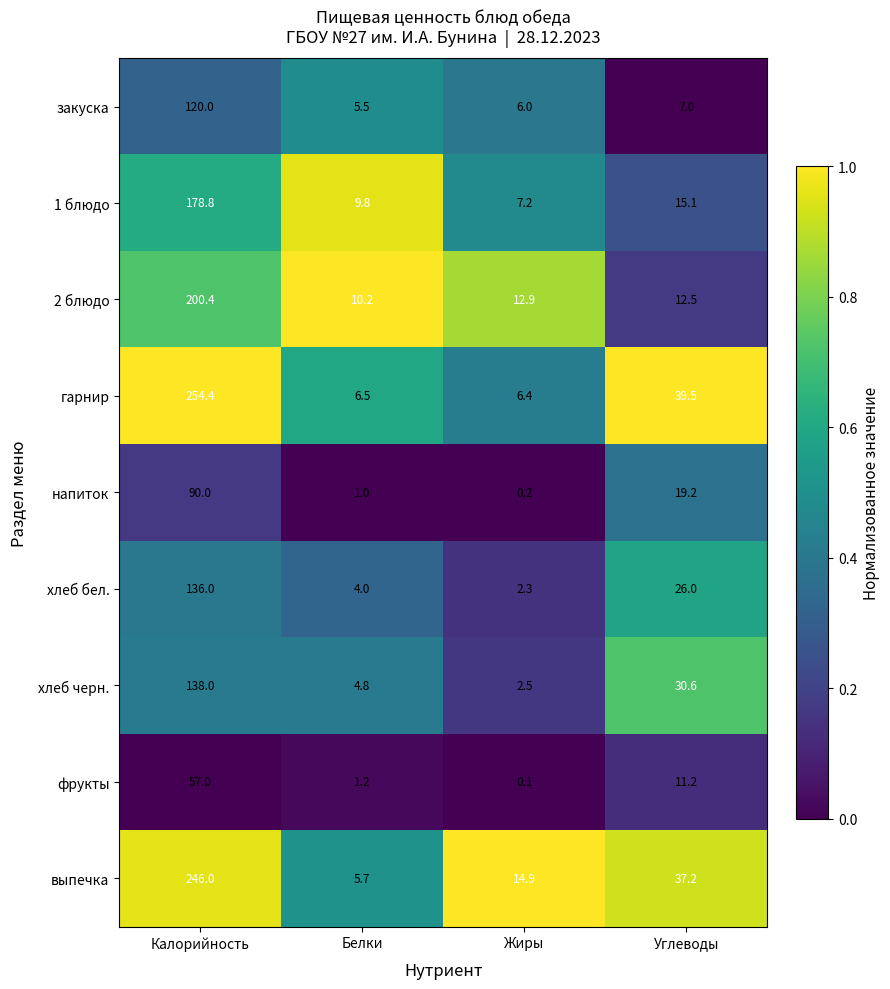

Which category has the lowest value in the закуска series?

Белки